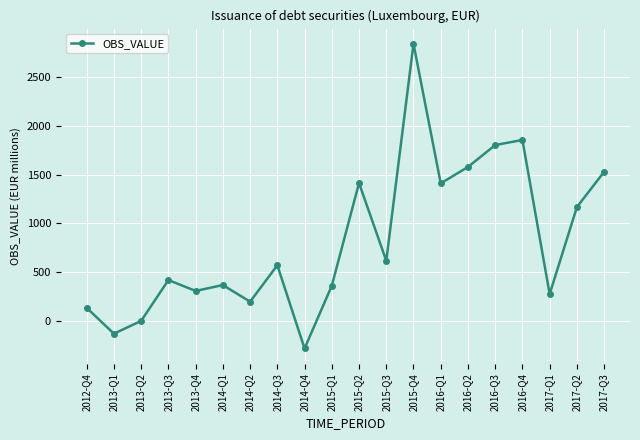

How many points are lower than both their immediate neighbors (excluding endpoints)?

7